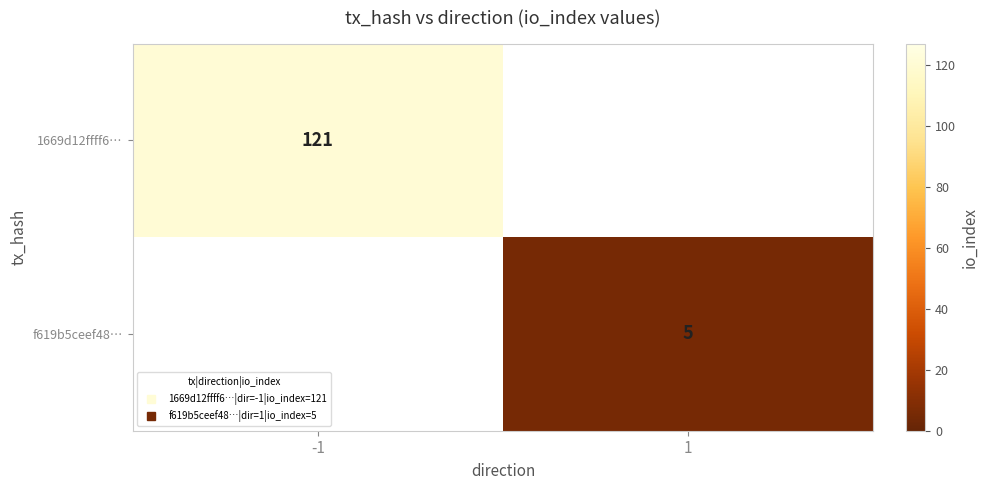

Rank the categories by f619b5ceef48… value from highest to lowest.

-1, 1